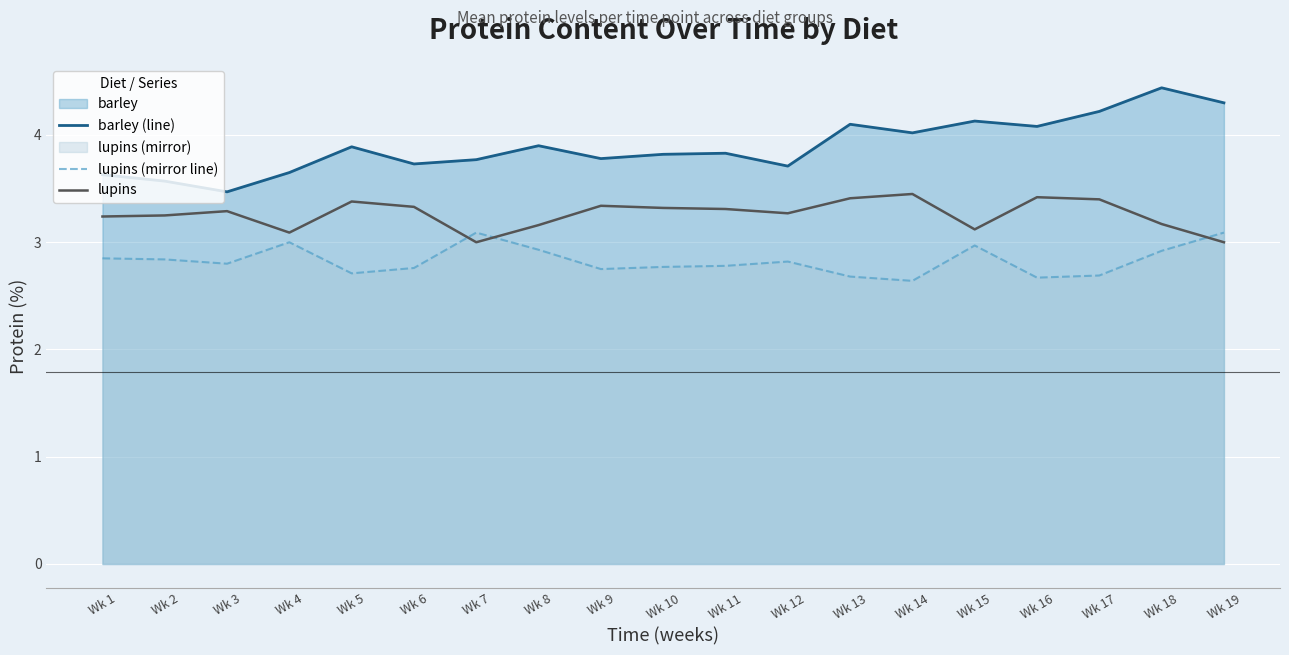

At which label is lupins (mirror line) closest to 2?

Wk 14